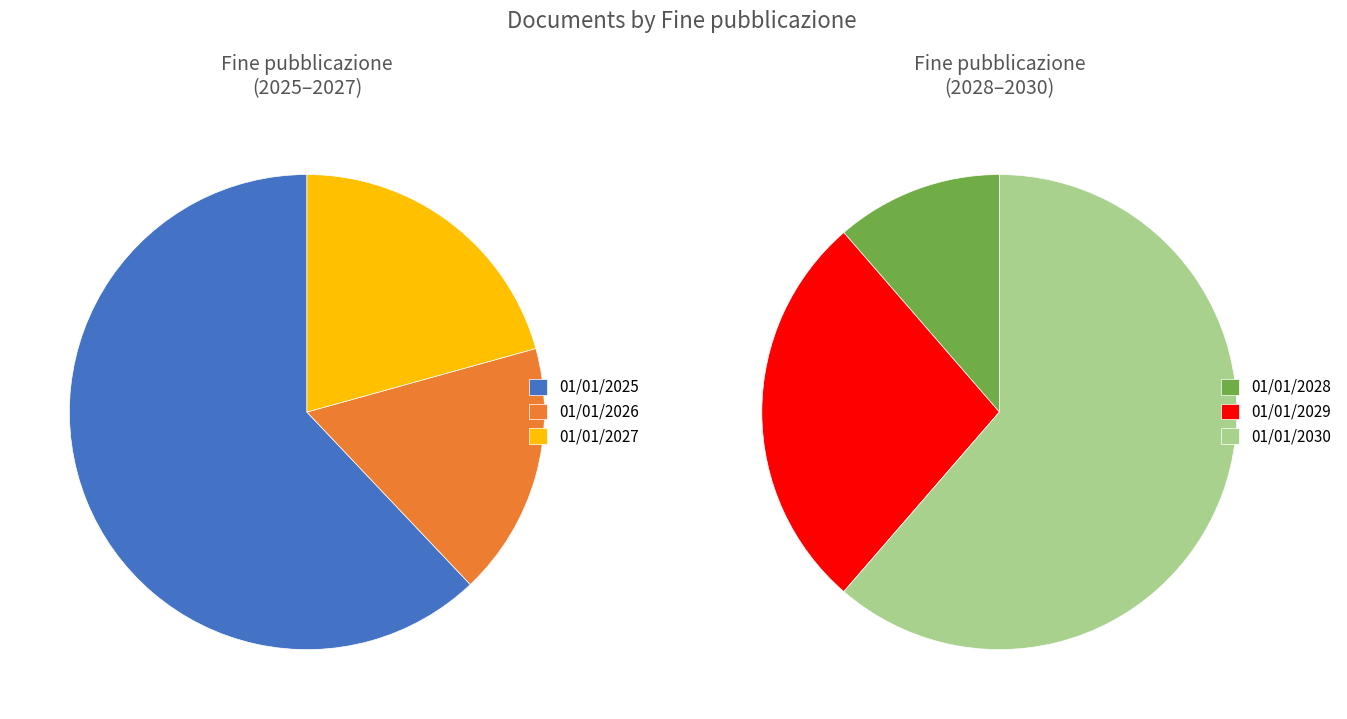

Is 01/01/2028 the majority of the pie?

No